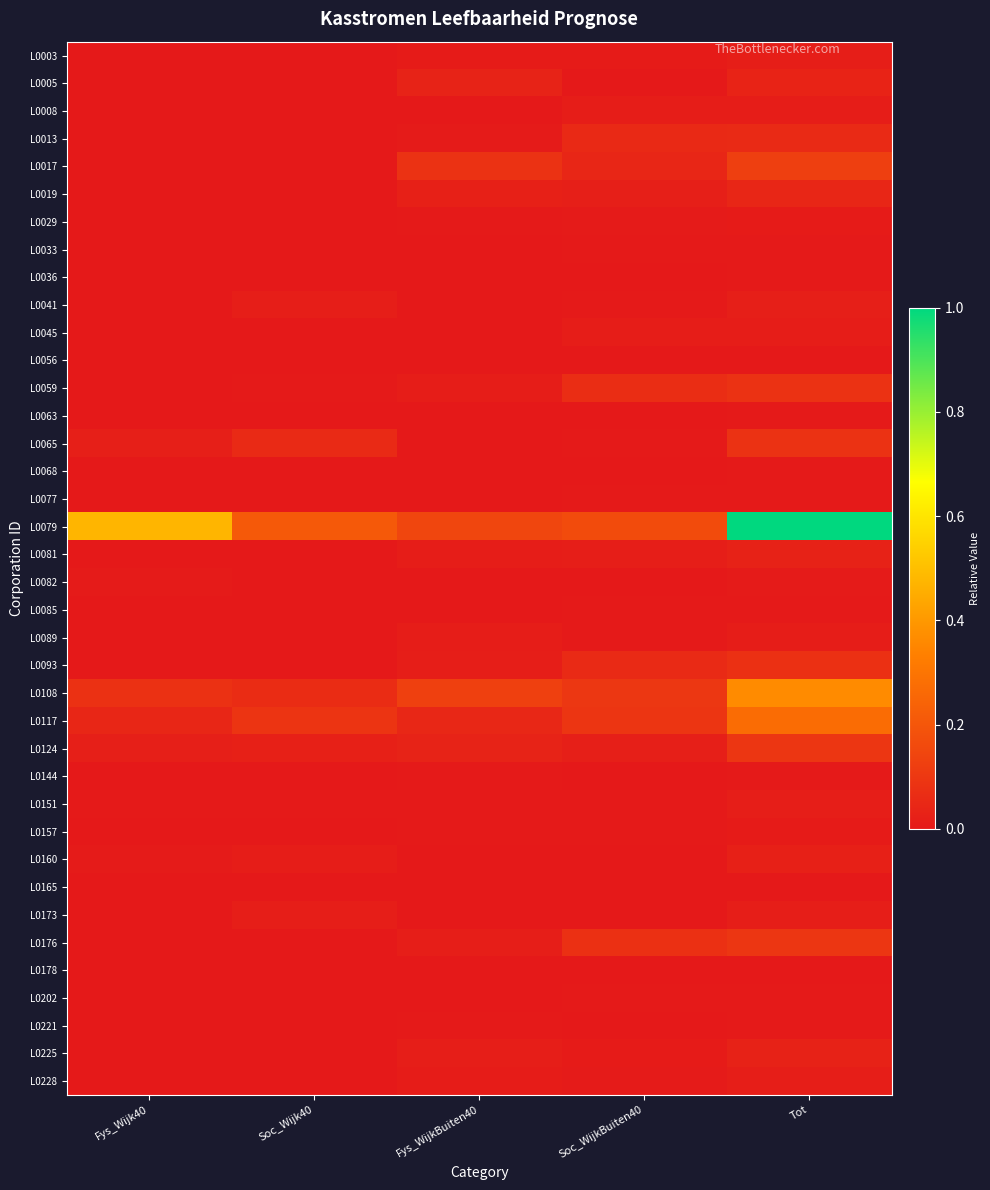

Rank the series at Soc_Wijk40 from highest to lowest value.

L0079, L0117, L0108, L0065, L0124, L0173, L0041, L0160, L0151, L0059, L0063, L0165, L0225, L0005, L0003, L0008, L0013, L0017, L0019, L0029, L0033, L0036, L0045, L0056, L0068, L0077, L0081, L0082, L0085, L0089, L0093, L0144, L0157, L0176, L0178, L0202, L0221, L0228